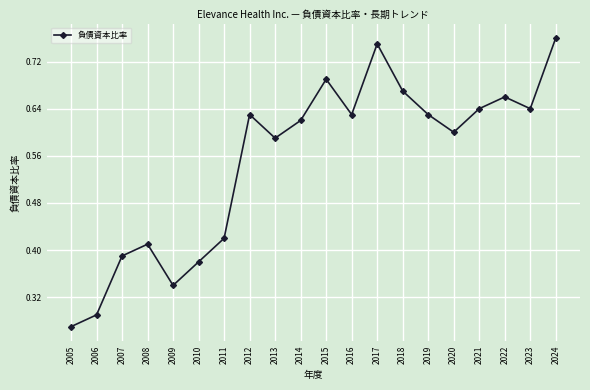

The chart shows a value of 0.1 at 2005. True or false?

False